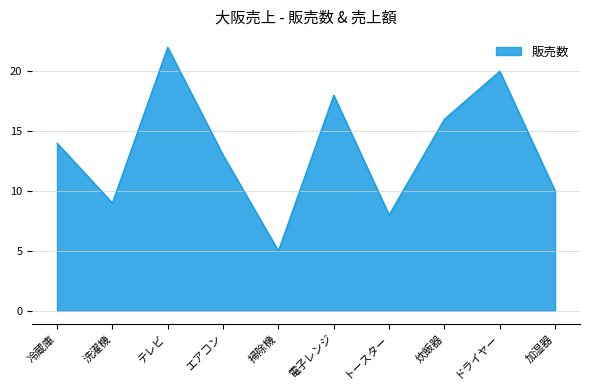

Reading left to right, list all the values displayed in this chart.

14	9	22	13	5	18	8	16	20	10